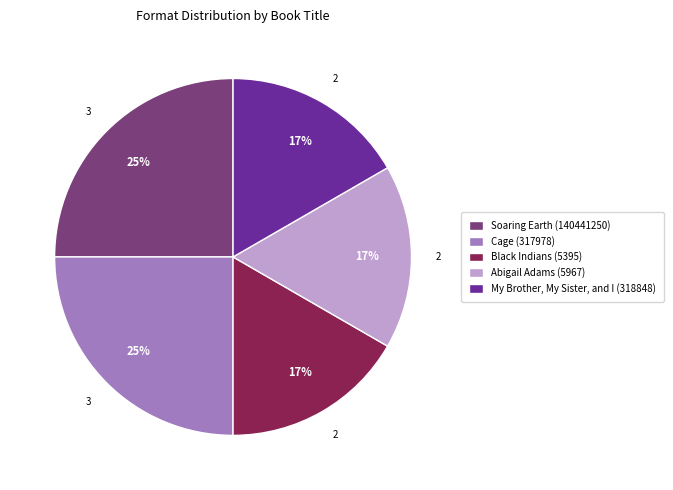

Is the sum of My Brother, My Sister, and I (318848) and Soaring Earth (140441250) greater than half?

No